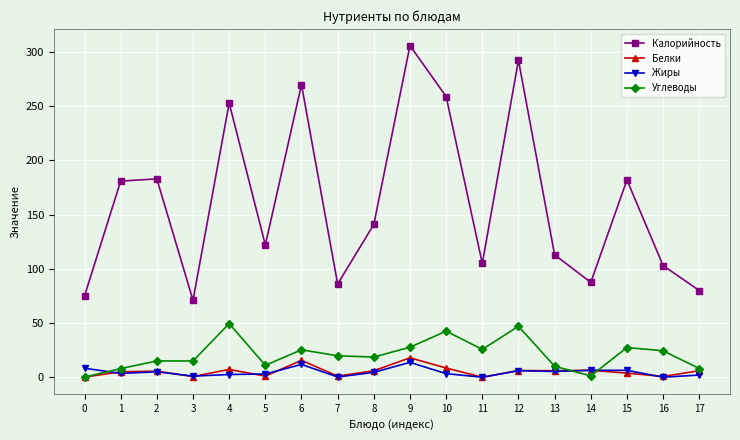

What is the value of the Калорийность point at the 18th from the left?

80.0